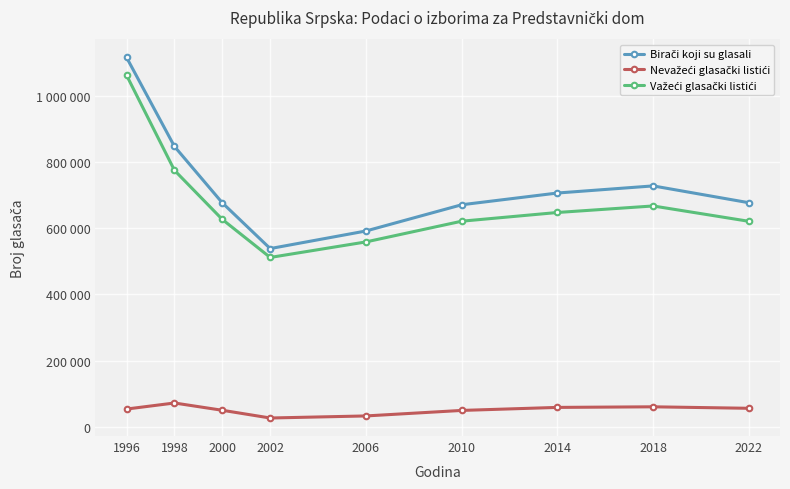

List the labels in order of Važeći glasački listići value, largest first.

1996, 1998, 2018, 2014, 2000, 2010, 2022, 2006, 2002